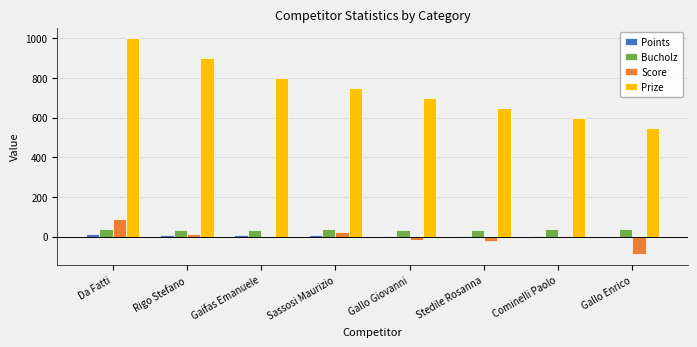

Which series has the largest total across all categories?

Prize